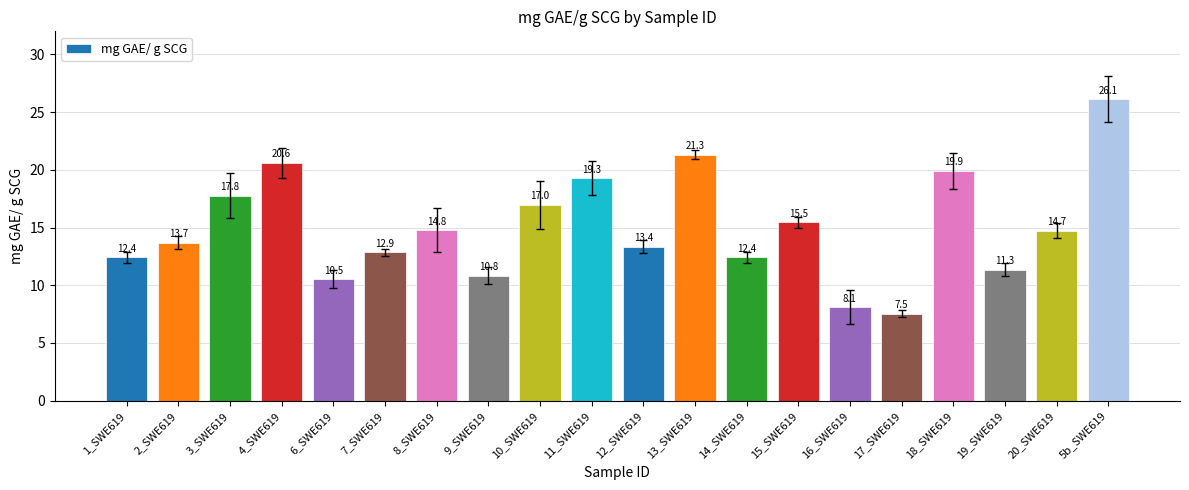

At which category does the chart reach its minimum across all series?

17_SWE619